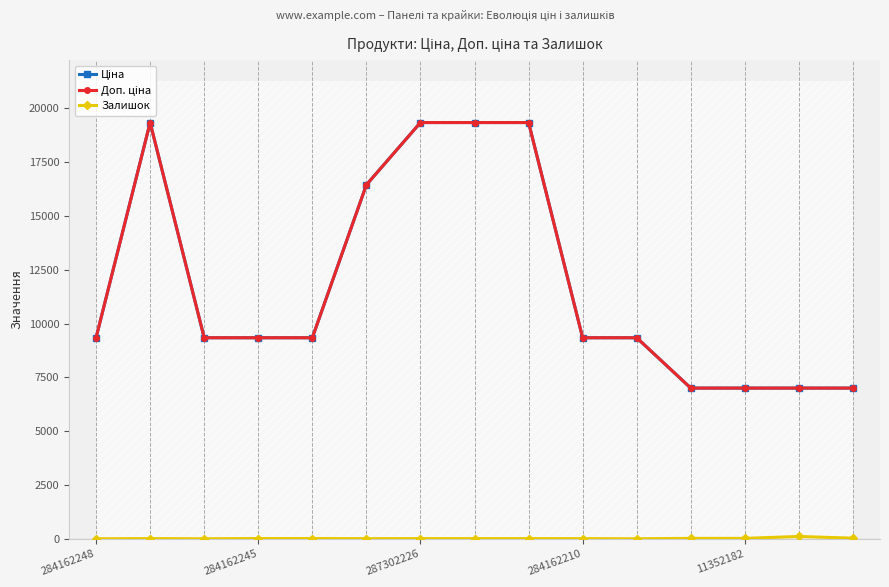

Is the value of Ціна at 5 greater than the value of Залишок at 284162245?

Yes